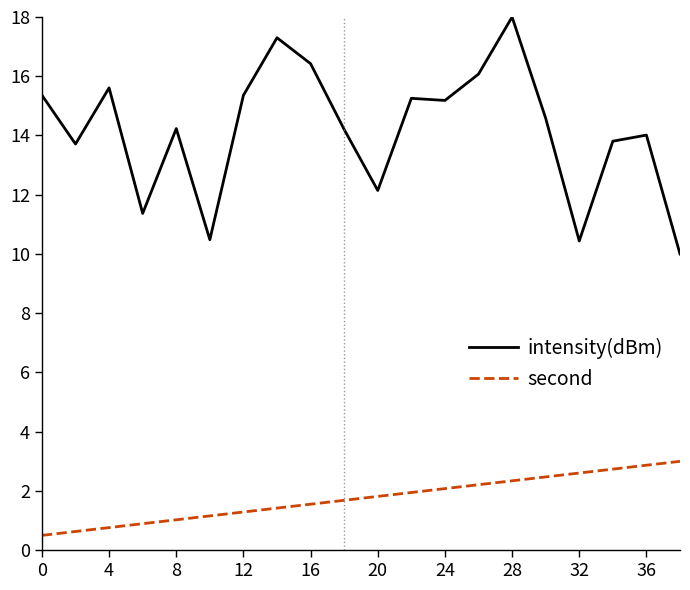

Is this an area chart (filled region under the line)?

No